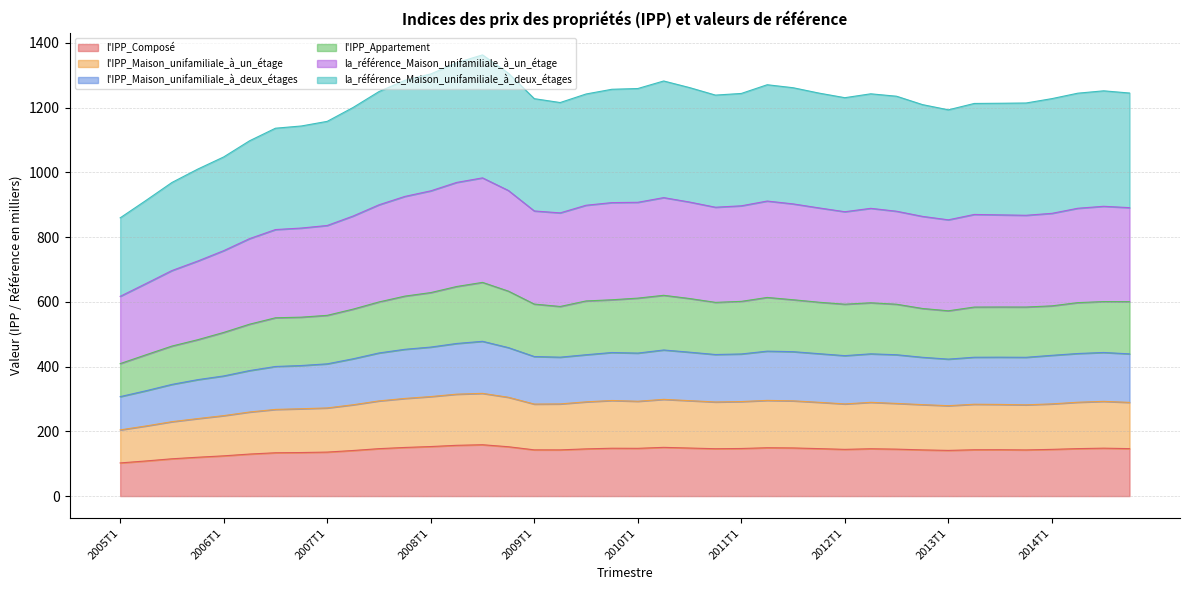

How many lines are shown in the chart?

6